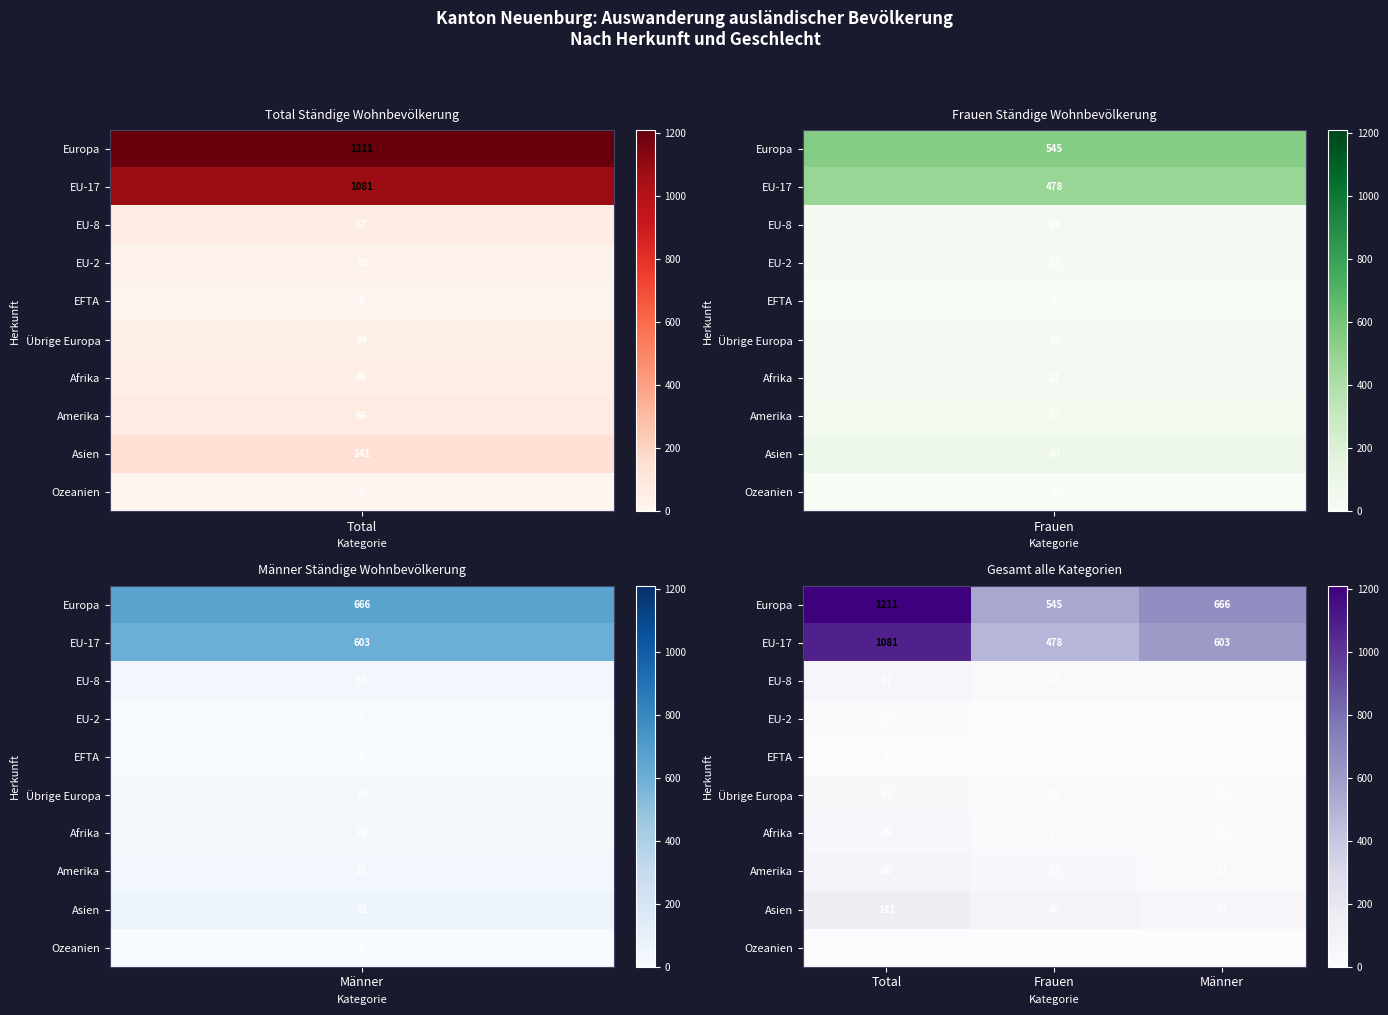

Which category has the lowest value in the Asien series?

Männer